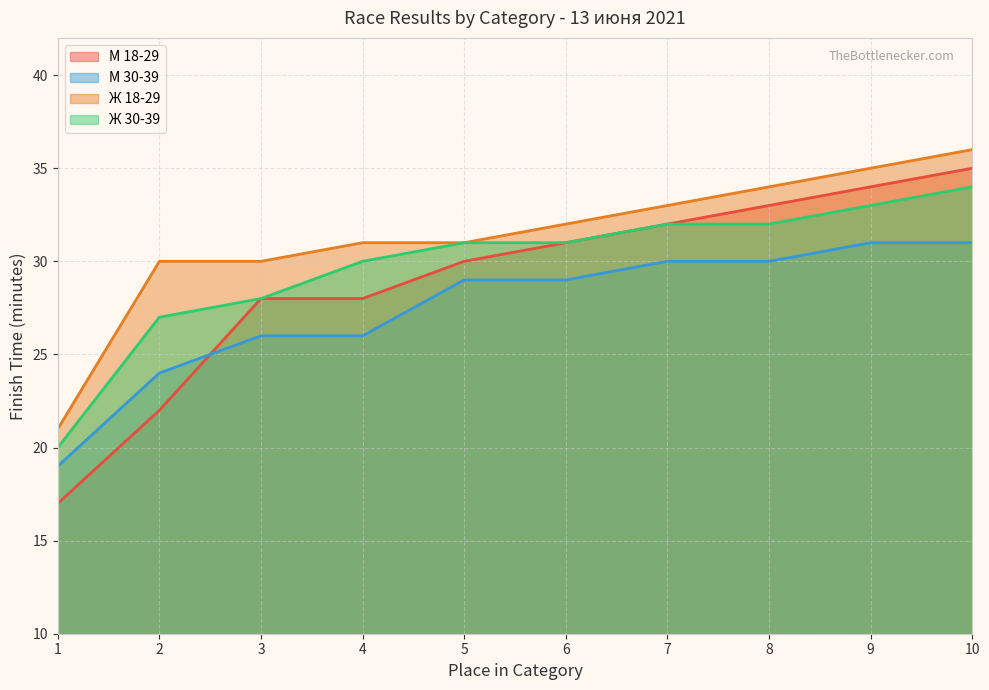

What is the highest value of the Ж 30-39 series?

34